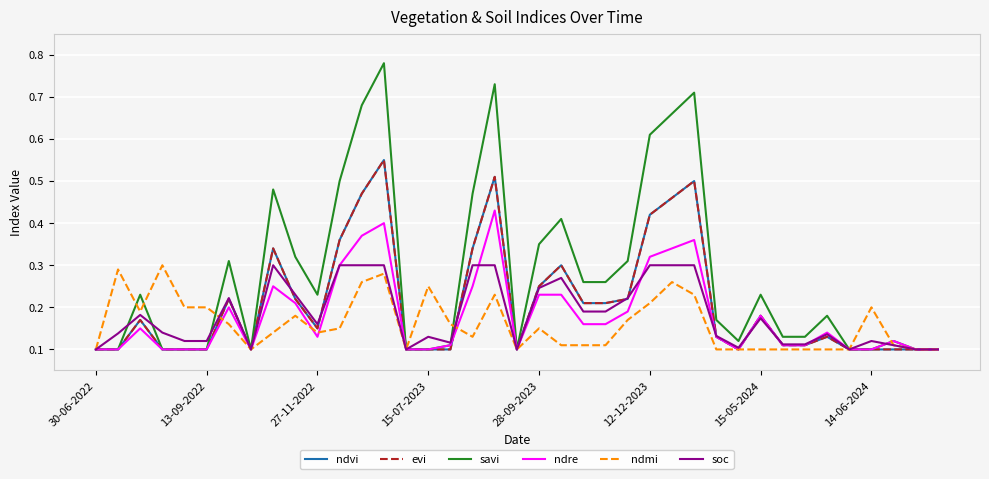

Between which two adjacent categories do ndvi and soc first intersect?

8 and 9